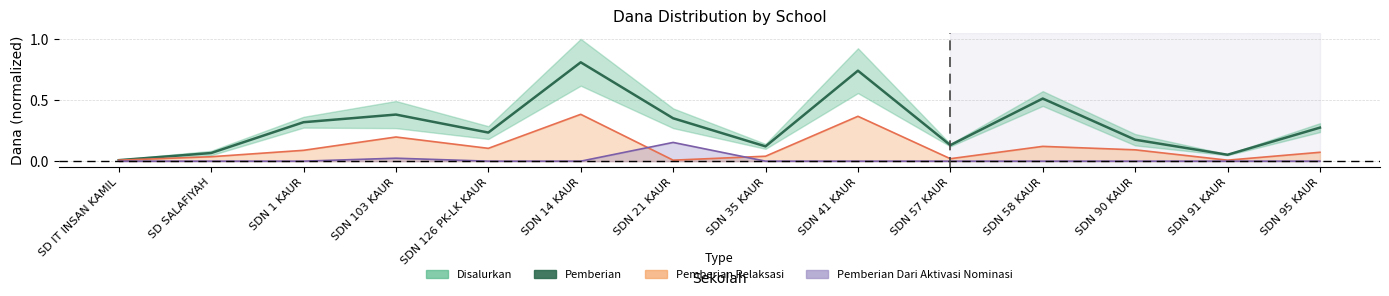

What is the approximate value at SDN 1 KAUR?

0.3